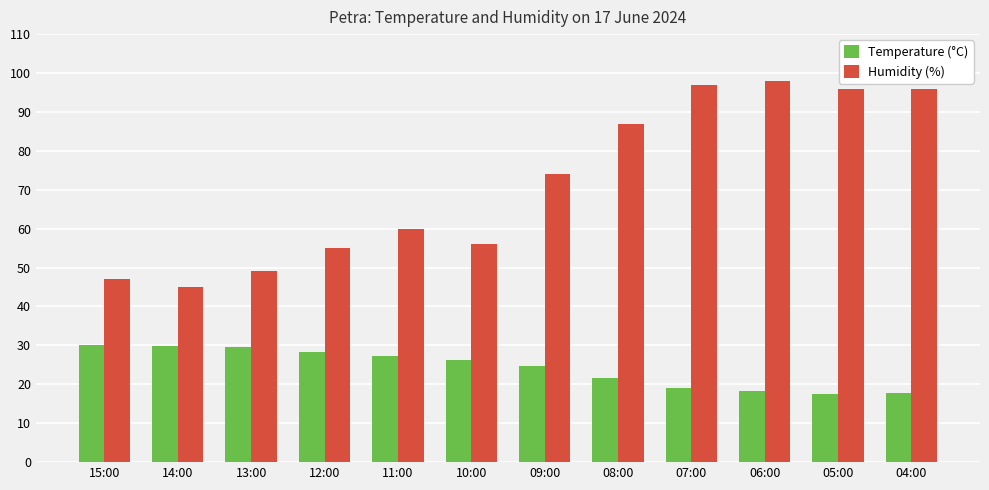

What is the approximate value of Temperature (°C) at 15:00?

30.1